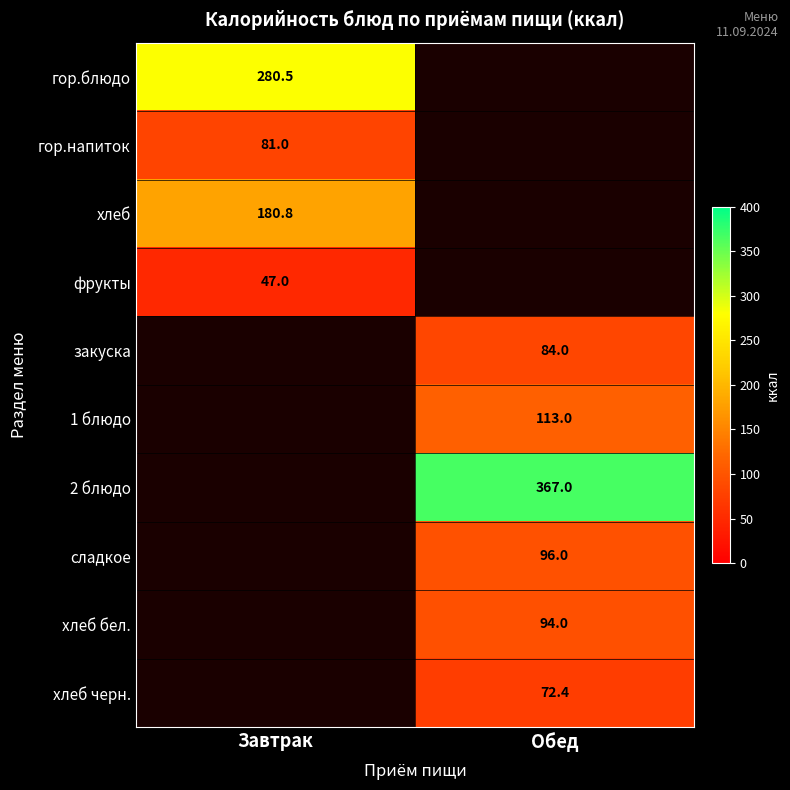

Is it true that хлеб черн. equals 101.0 at Обед?

False